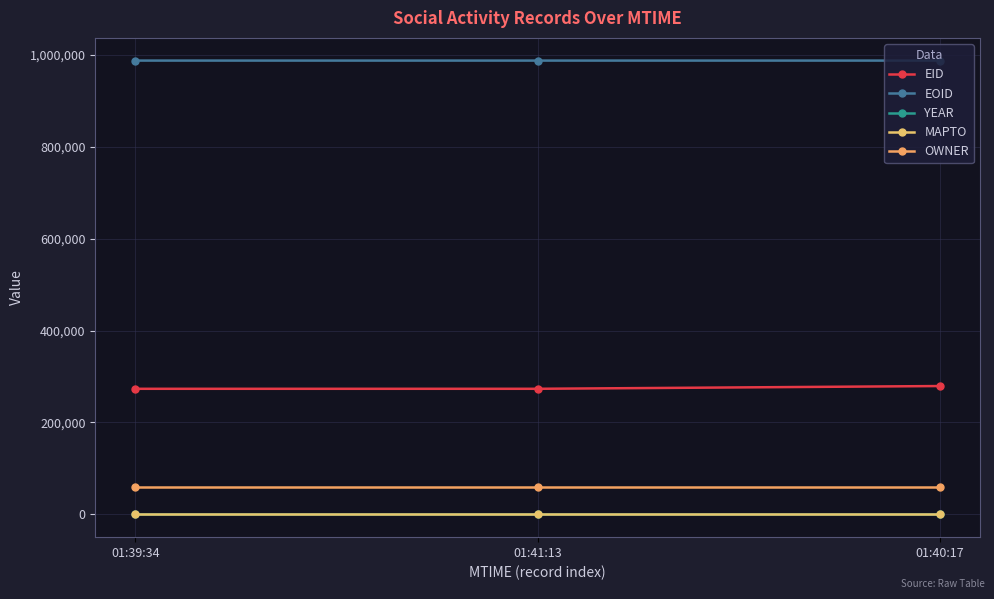

What is the label of the 1st point from the left?

01:39:34